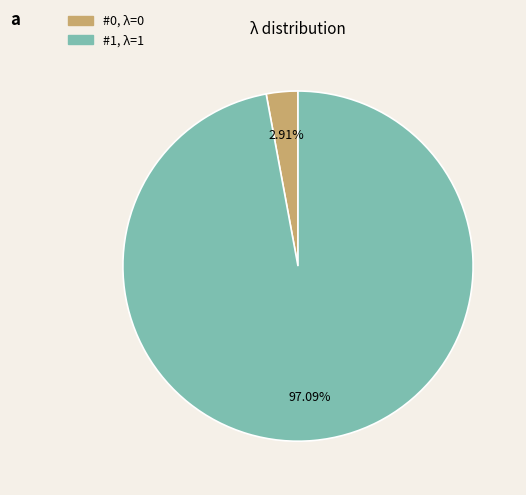

Is there any slice that represents more than half of the pie?

Yes